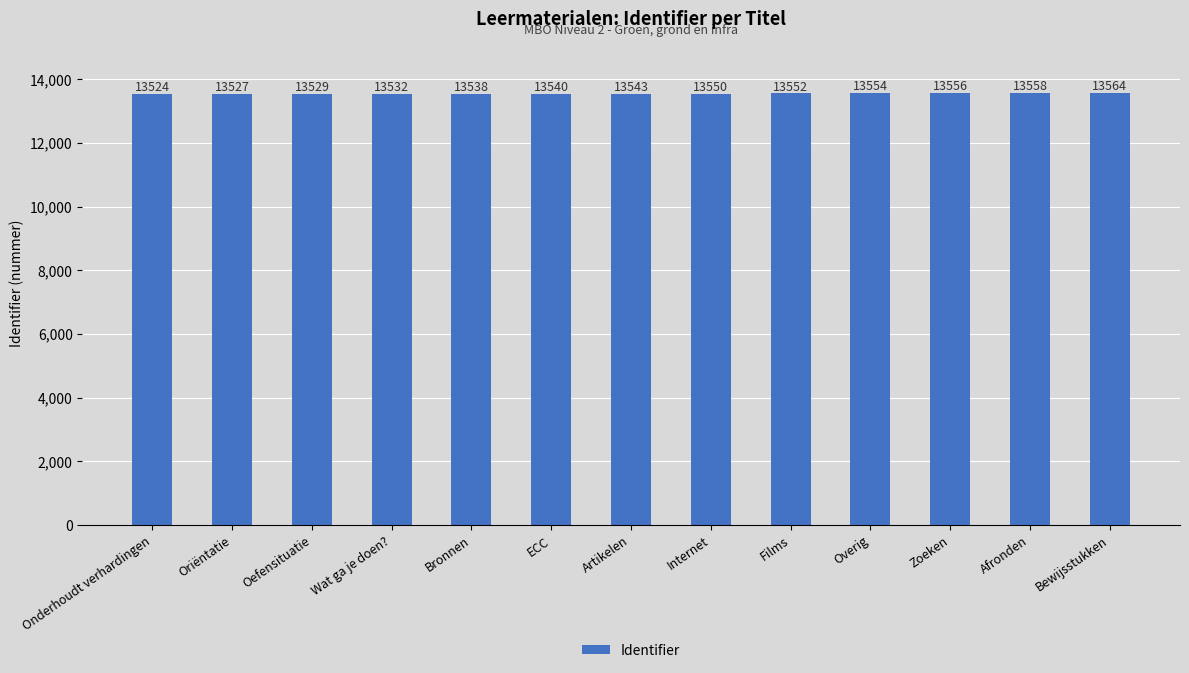

Rank the categories by value from lowest to highest.

Onderhoudt verhardingen, Oriëntatie, Oefensituatie, Wat ga je doen?, Bronnen, ECC, Artikelen, Internet, Films, Overig, Zoeken, Afronden, Bewijsstukken